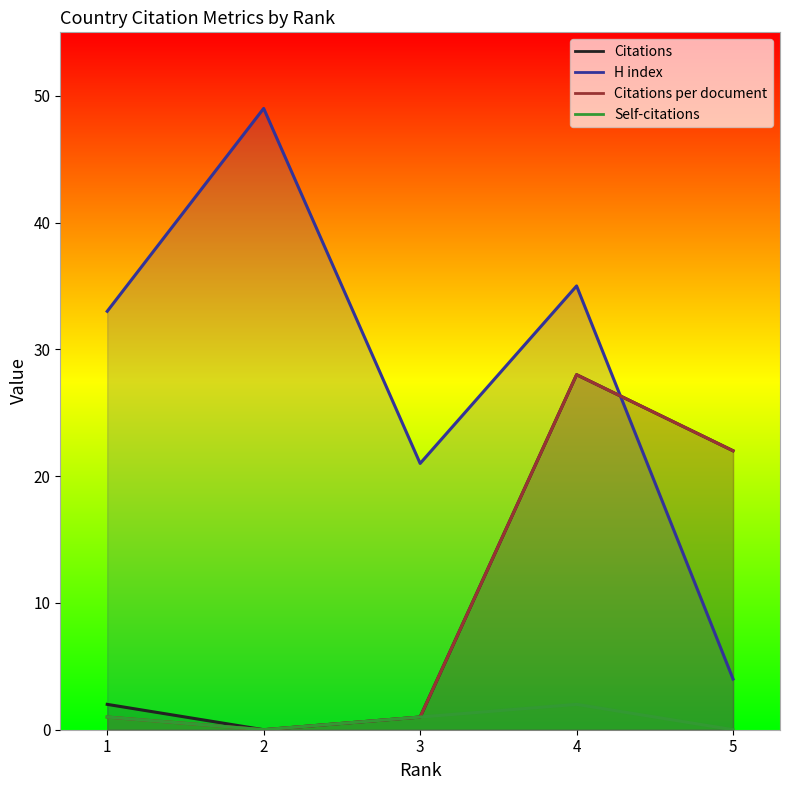

Count the Self-citations values in the range 0 to 1.

4